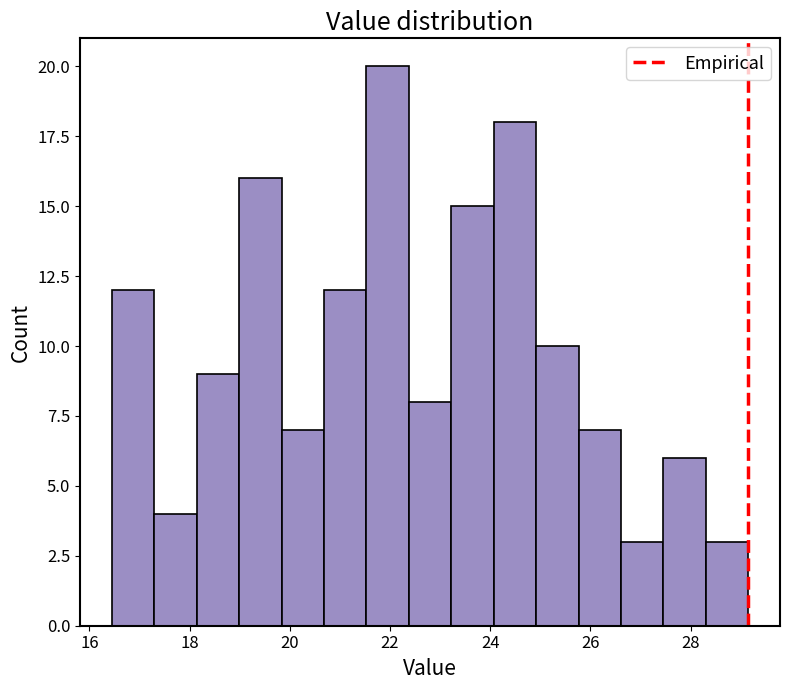

Over which range of the x-axis is the bar tallest?

21.6 to 22.4